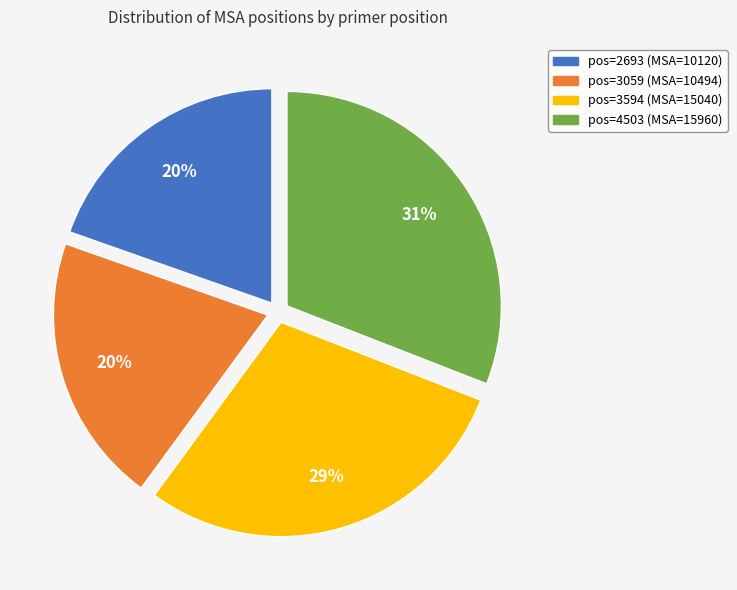

Count the number of slices in the pie.

4